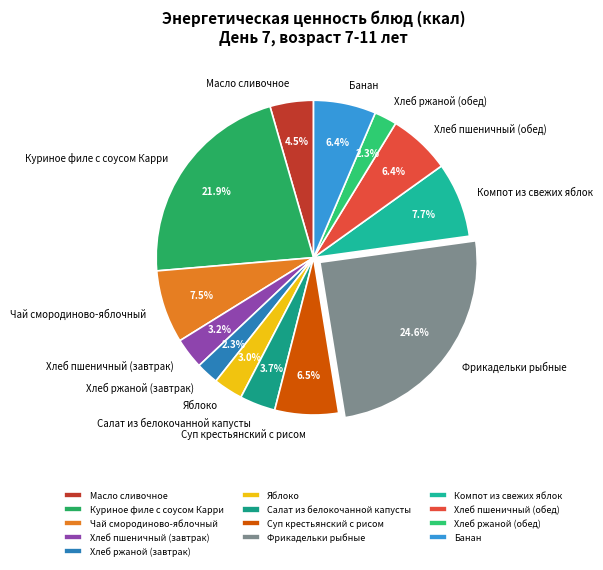

Is there a majority slice in this chart?

No